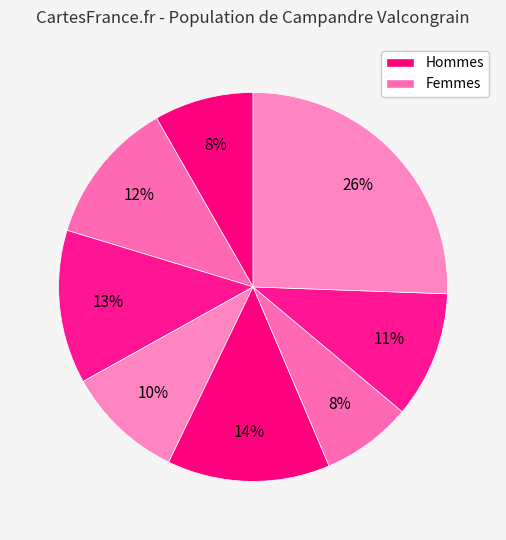

How many slices are in this pie chart?

8